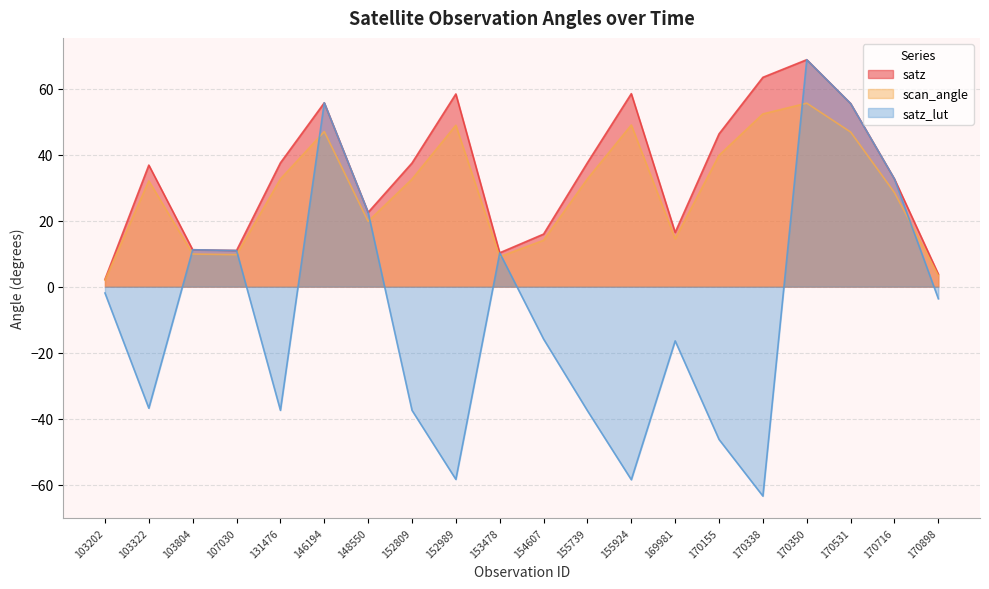

How many times do satz_lut and satz cross each other?

2